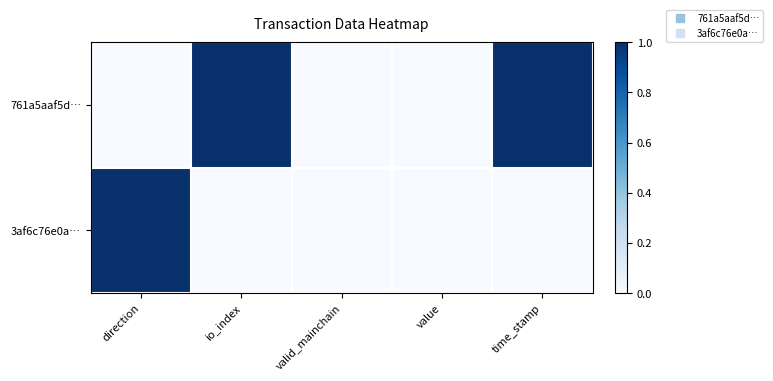

At how many categories does at least one series exceed 0?

3